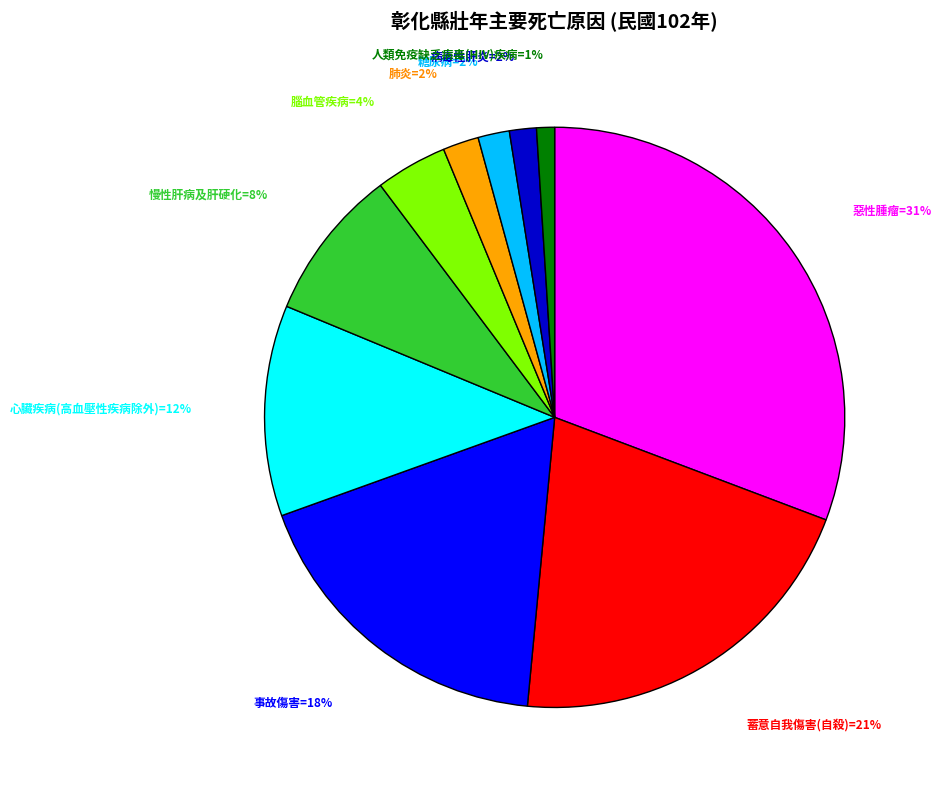

How many segments does this pie chart have?

10